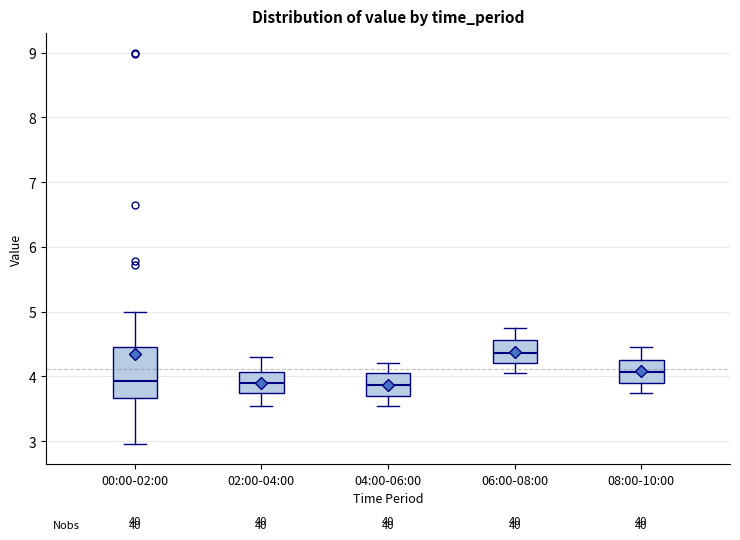

Where is the lower edge of the box for 08:00-10:00 on the y-axis? The values are not printed on the chart, so give them approximately, as read against the axis.

3.9